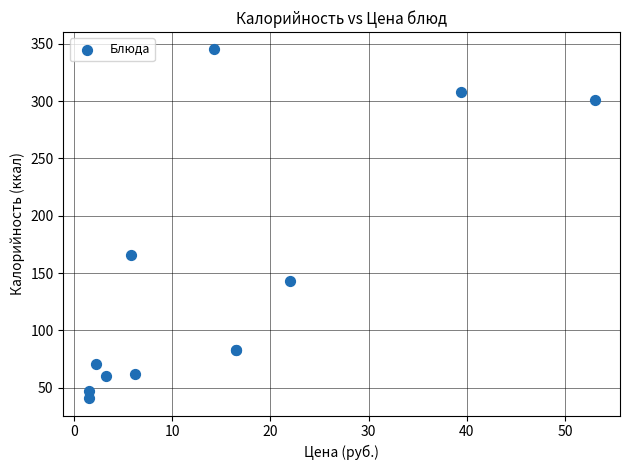

What Y value in the scatter plot is closest to 193?

166